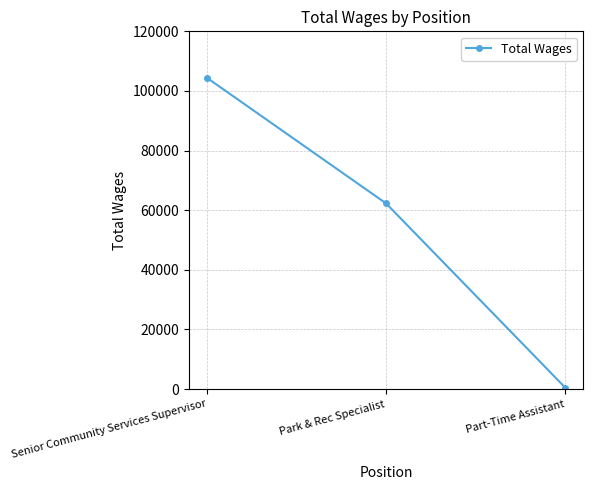

Which label corresponds to the largest value in the chart?

Senior Community Services Supervisor